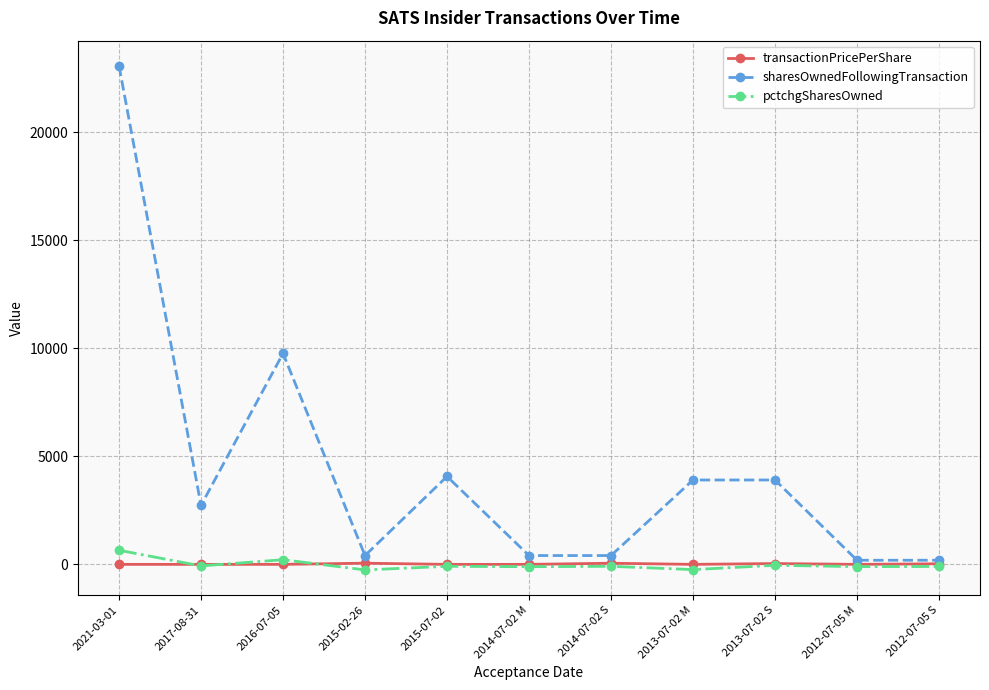

How many distinct data groups are displayed?

3